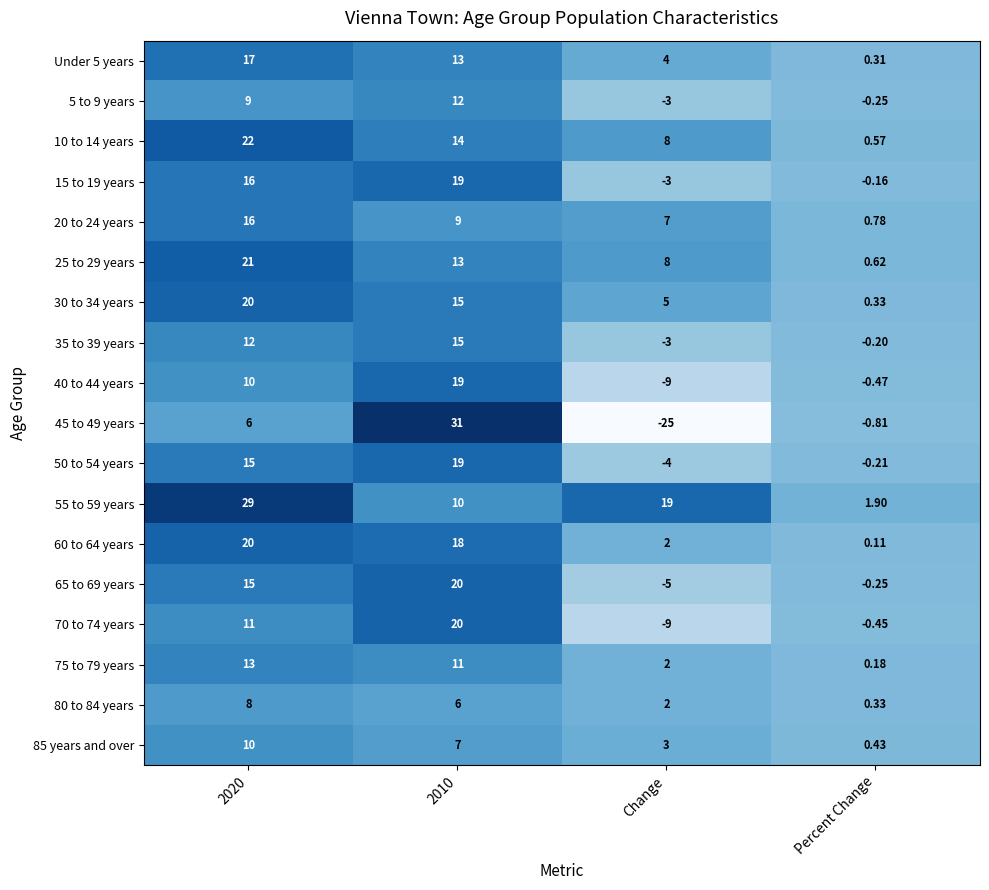

Which series has the largest total across all categories?

55 to 59 years